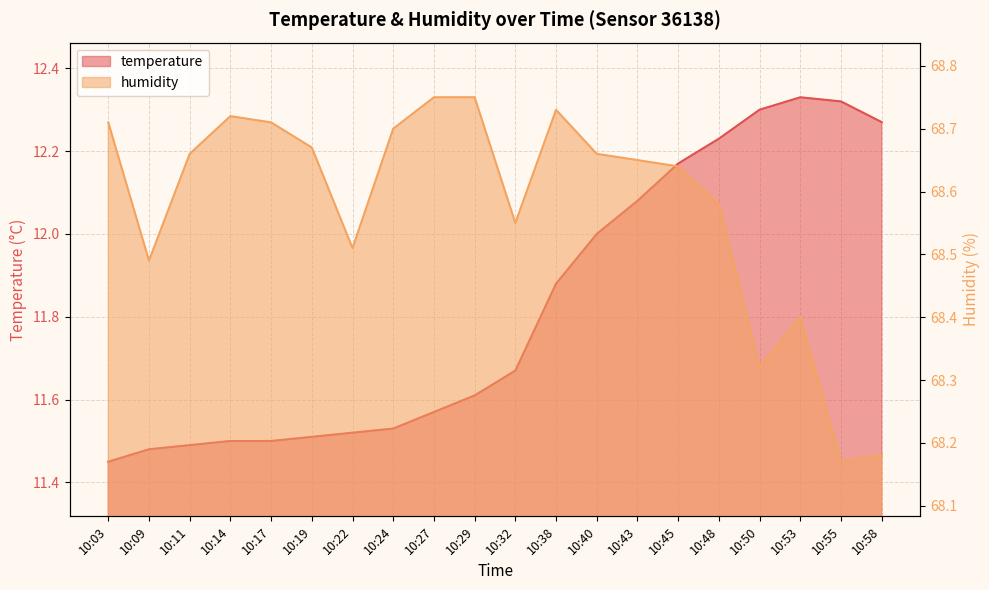

At 10:11, list the series in order from smallest to largest.

temperature, humidity